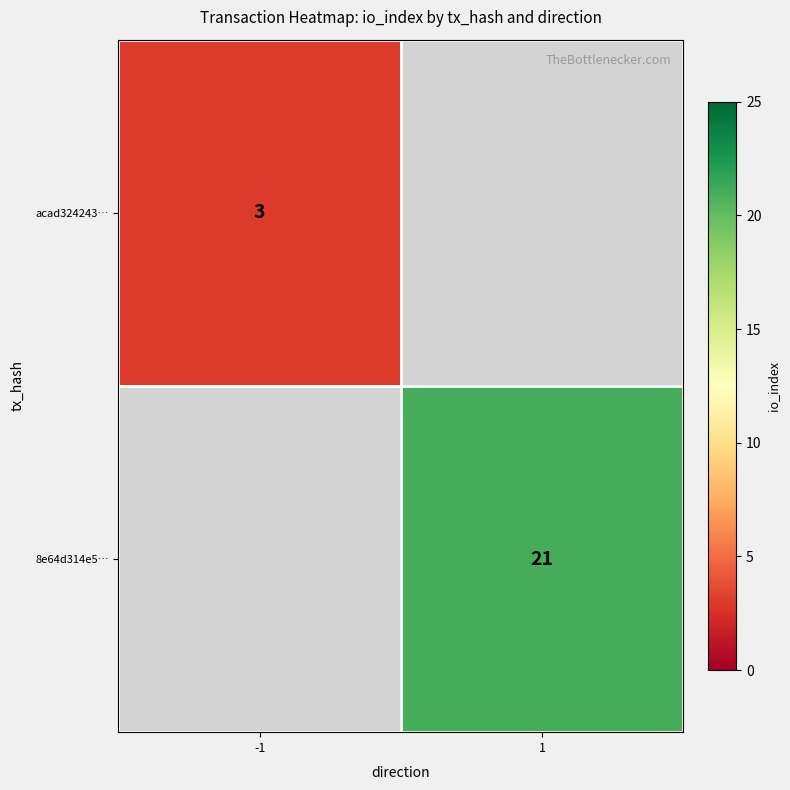

The 8e64d314e5… series shows 38 at 1. True or false?

False